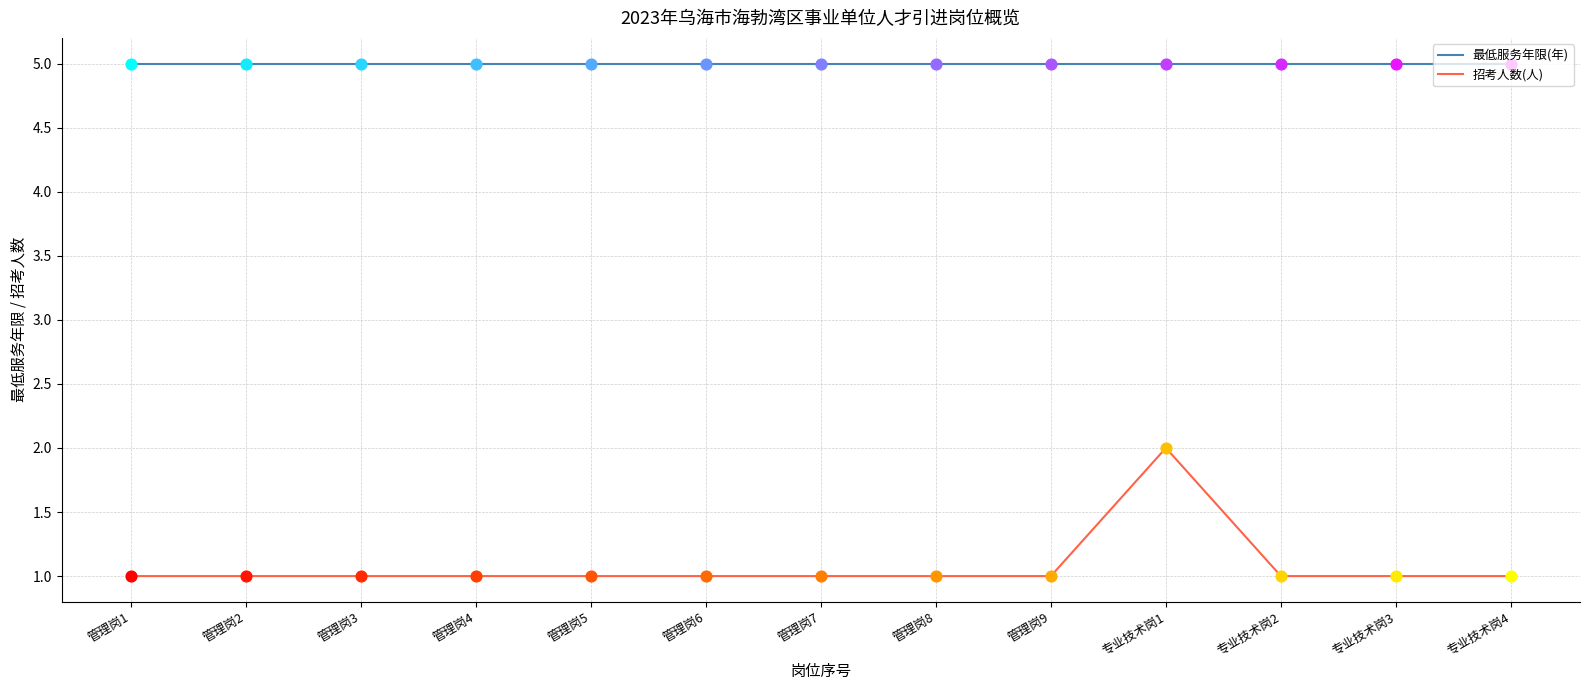

Which series has the largest total across all categories?

最低服务年限(年)